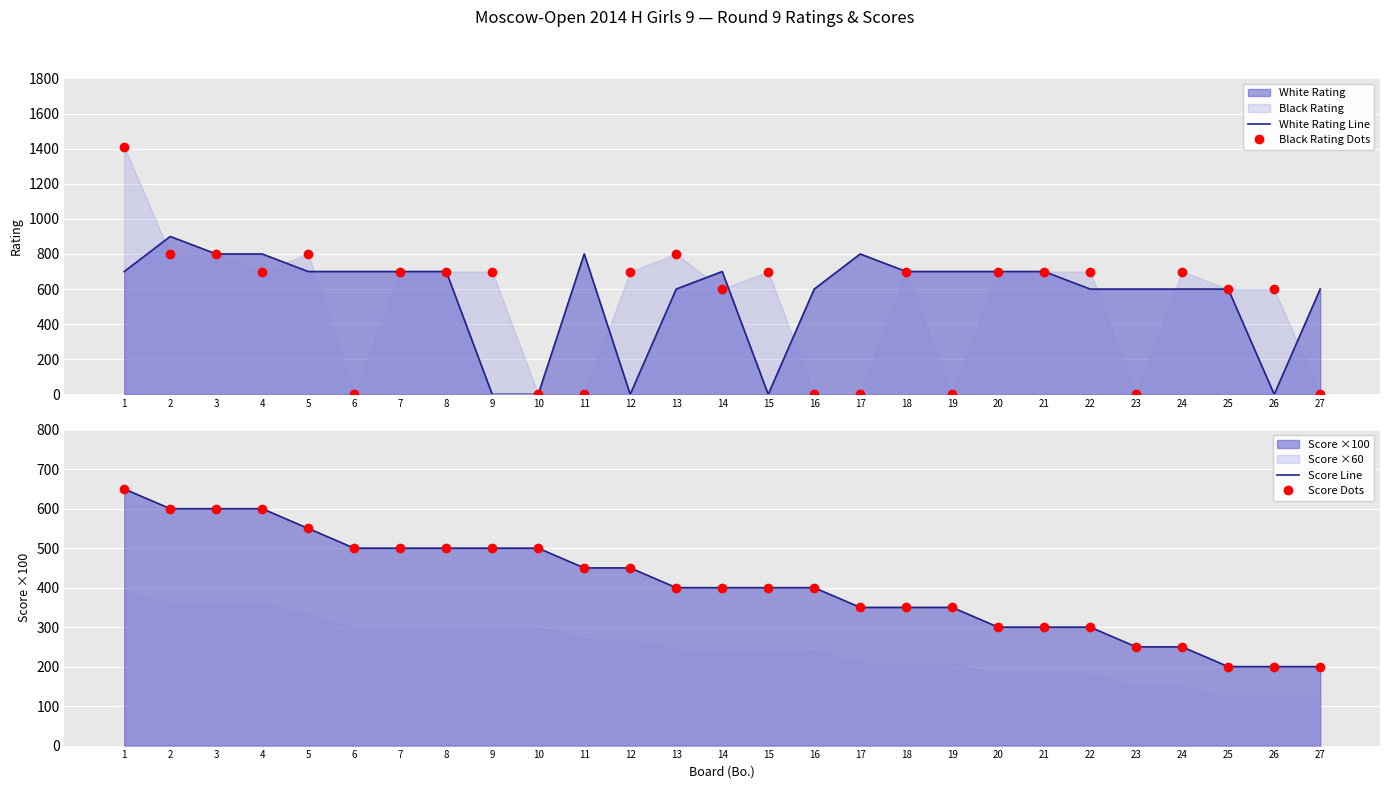

What is the value of the White Rating Line point at the 1st from the left?

700